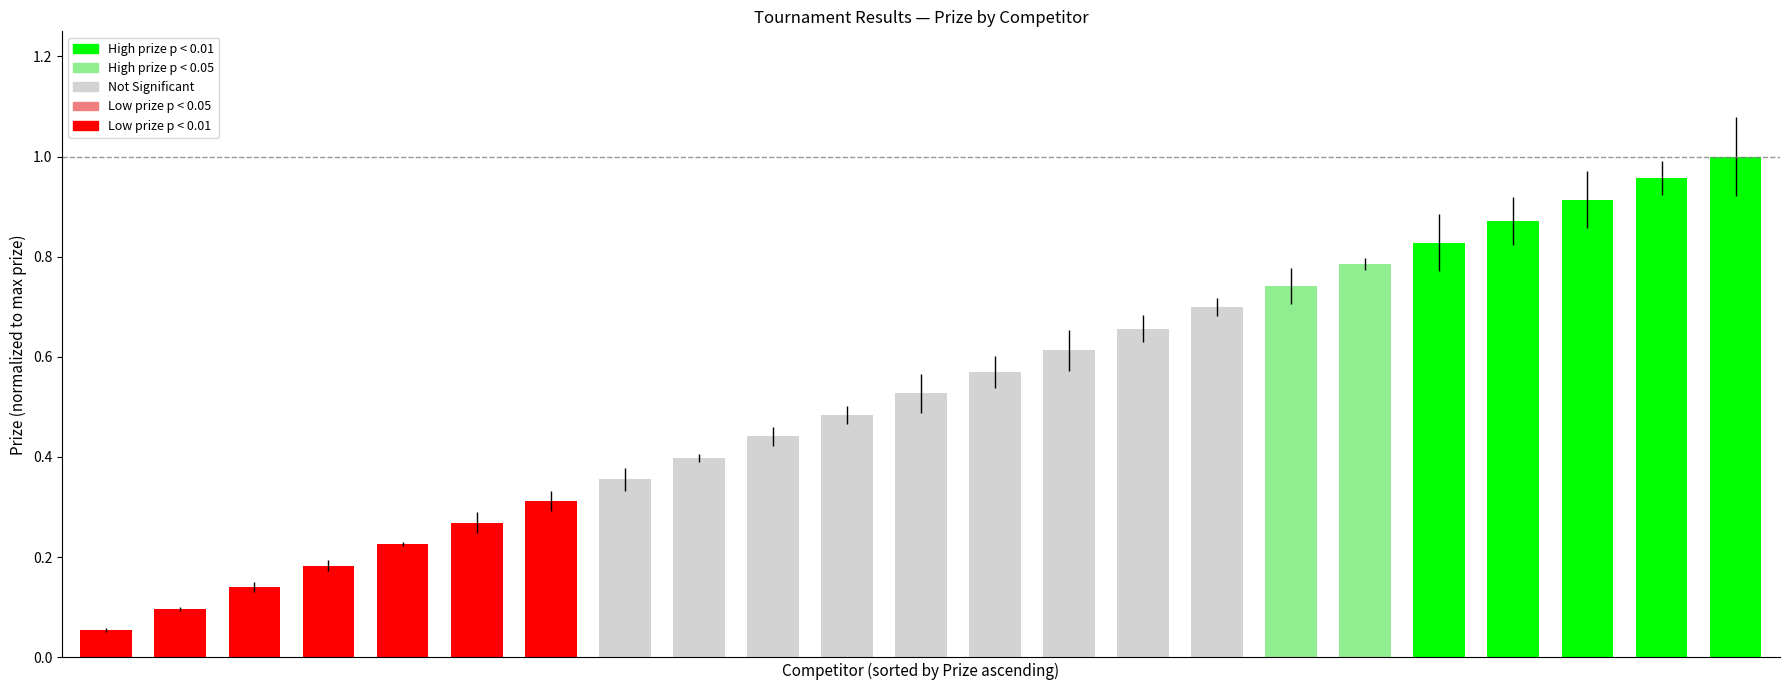

Does the chart contain any negative values?

No